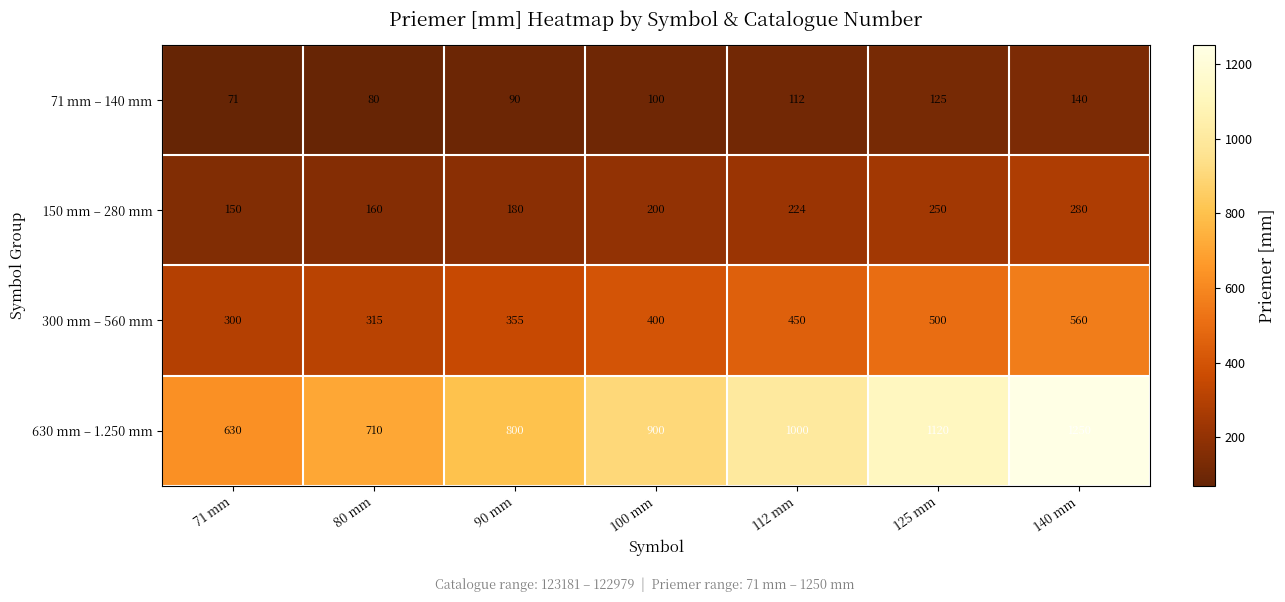

What is the spread (max minus min) of values at 125 mm?

995